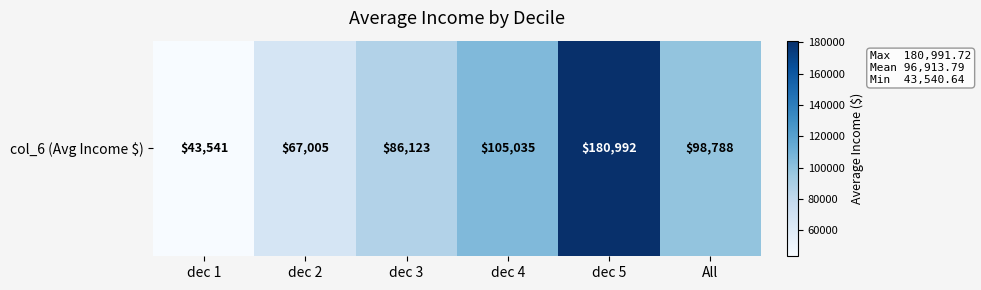

List the labels in order of value, smallest first.

dec 1, dec 2, dec 3, All, dec 4, dec 5